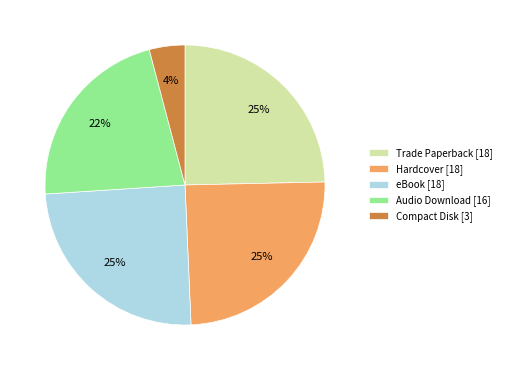

True or false: eBook [18] accounts for 10% of the total.

False